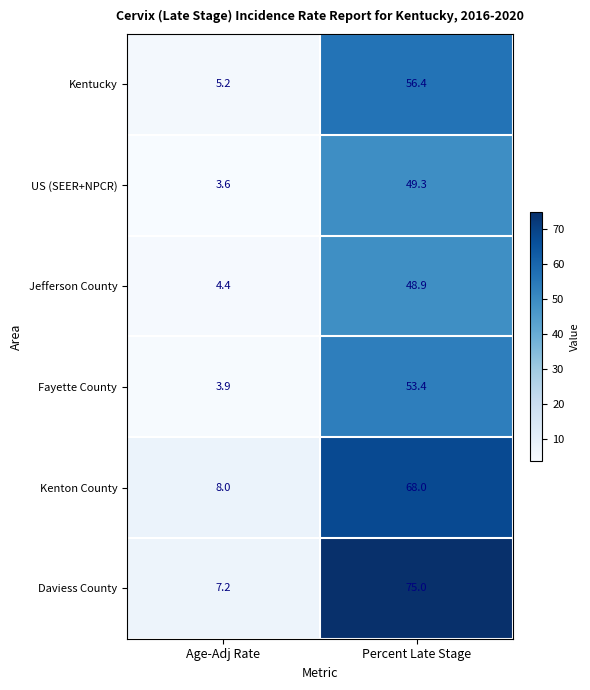

What is the maximum value shown in the chart?

75.0